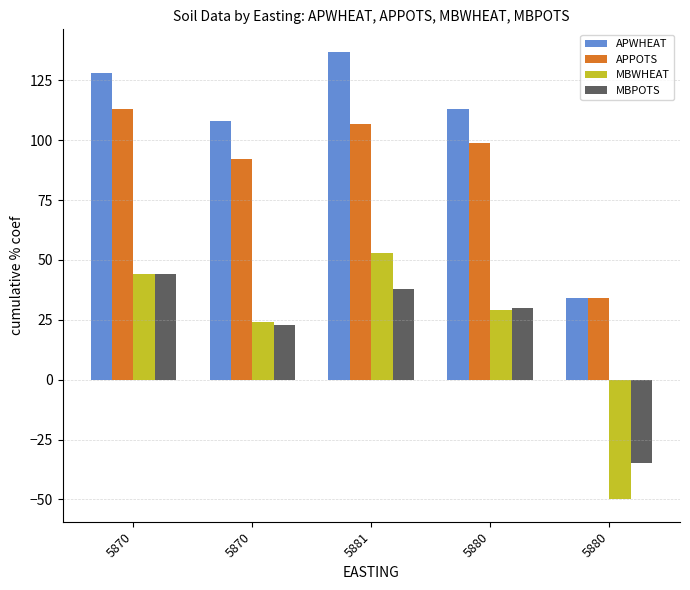

Are the bars grouped side by side (vs. stacked)?

Yes